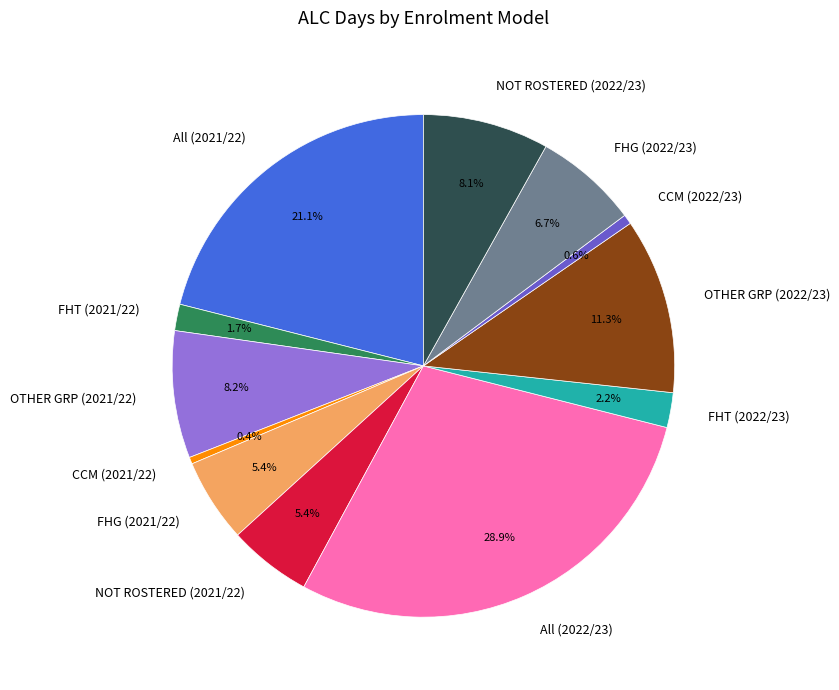

What portion of the pie excludes FHT (2021/22)?

98.3%